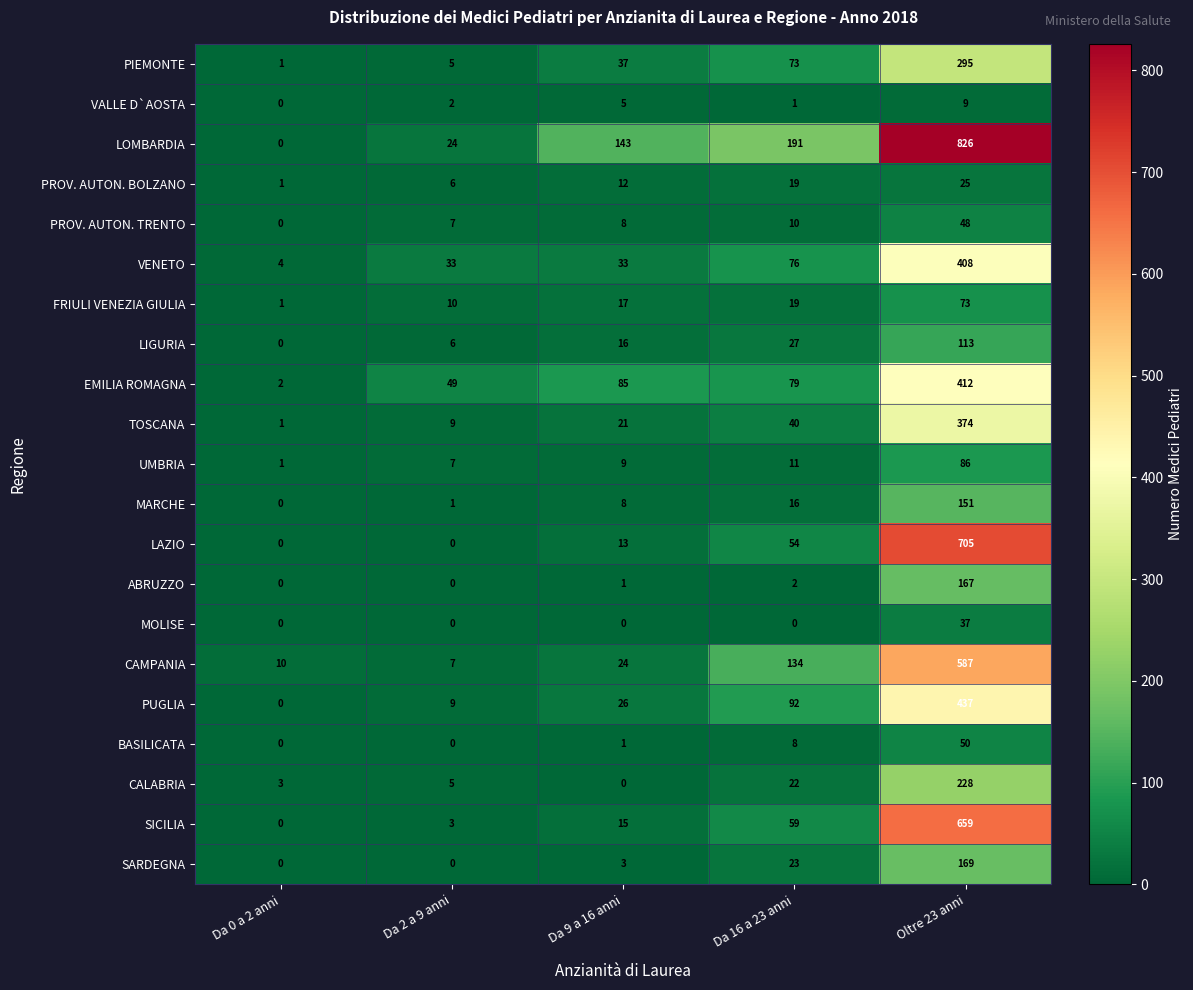

What is the maximum value for PROV. AUTON. BOLZANO?

25